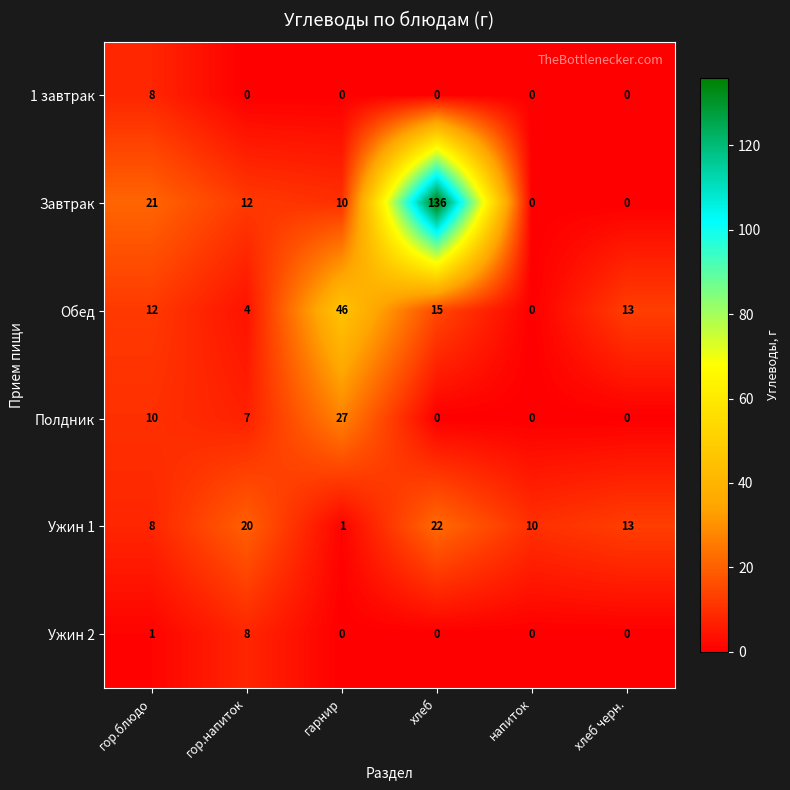

How many positive values does the 1 завтрак series have?

1